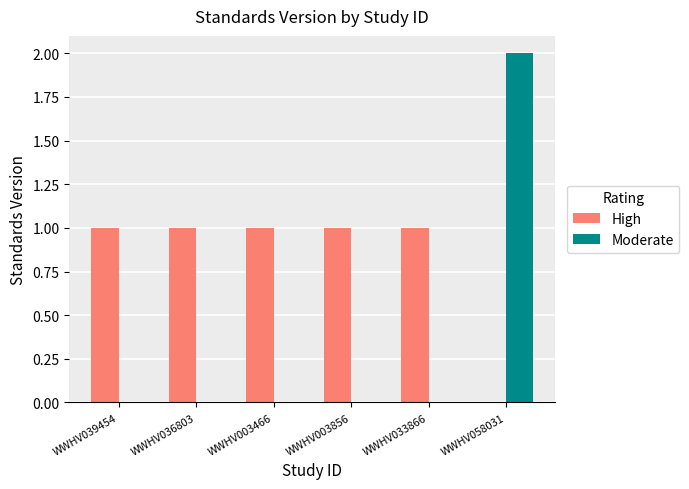

At which category is the sum across all series the highest?

WWHV058031